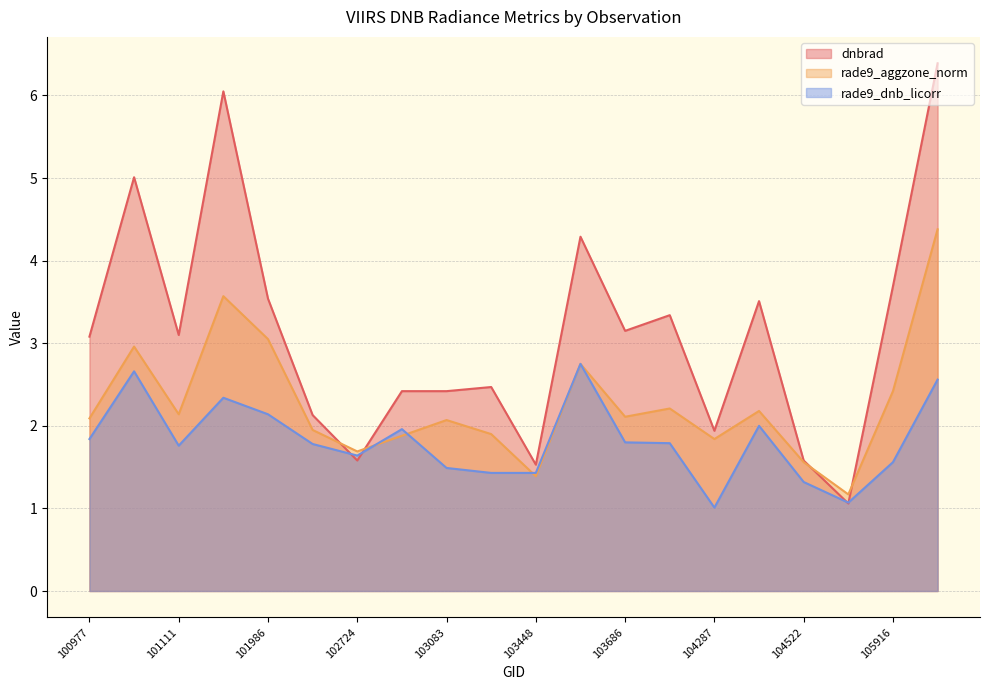

What is the sum of all rade9_aggzone_norm values?

45.3